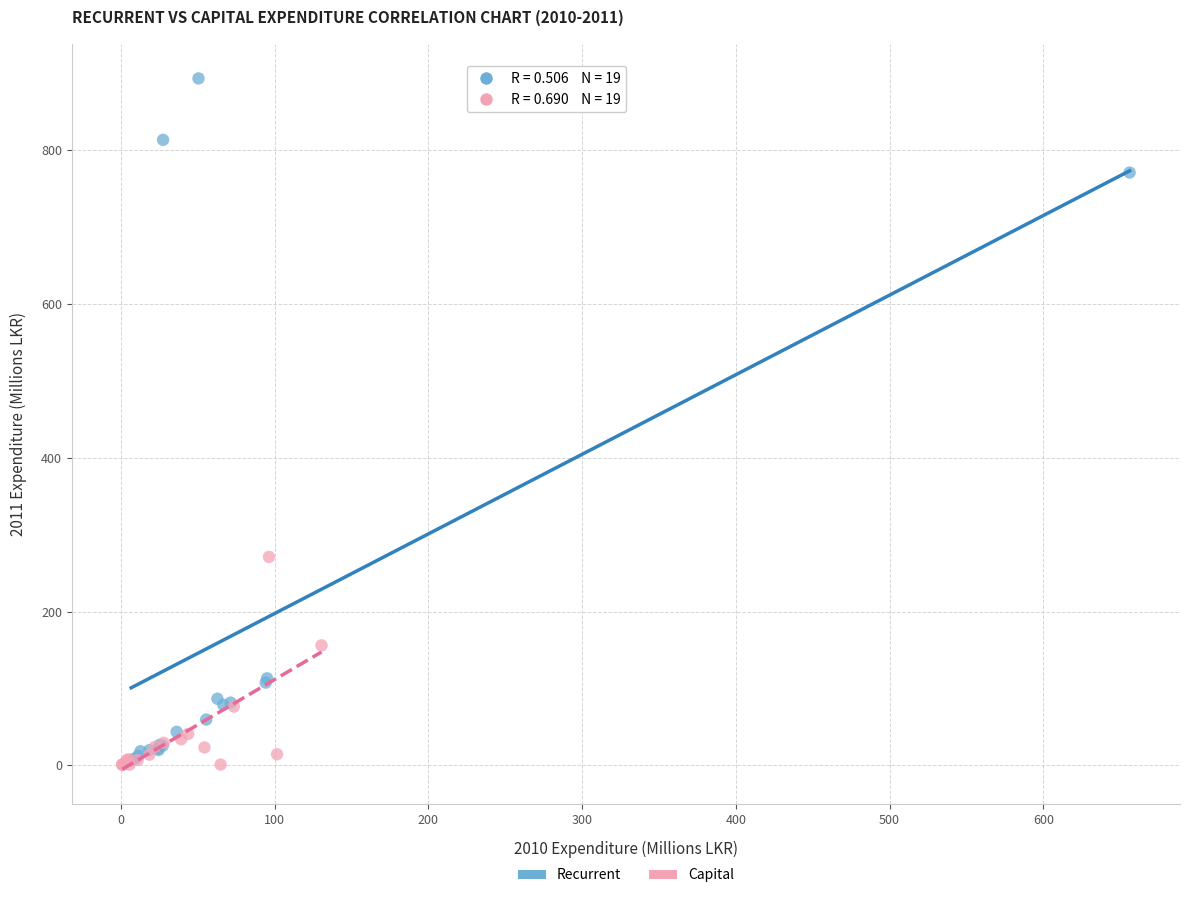

Which series contains the highest Y value?

Recurrent